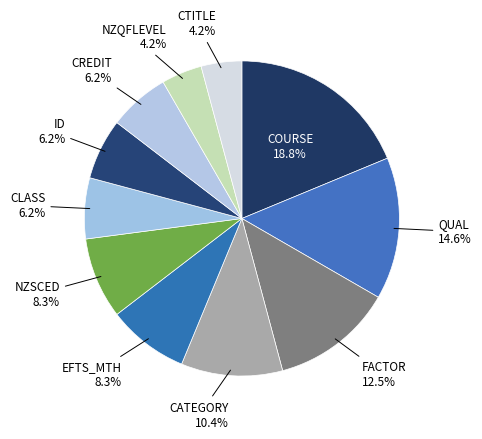

Count the number of slices in the pie.

11